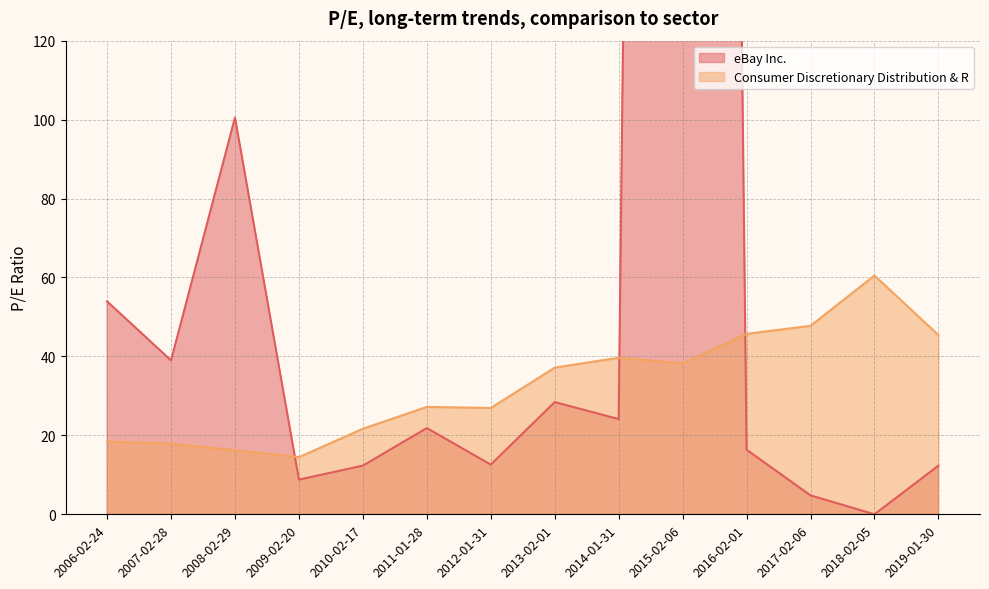

What is the difference between the maximum and minimum values in the eBay Inc. series?

1433.6